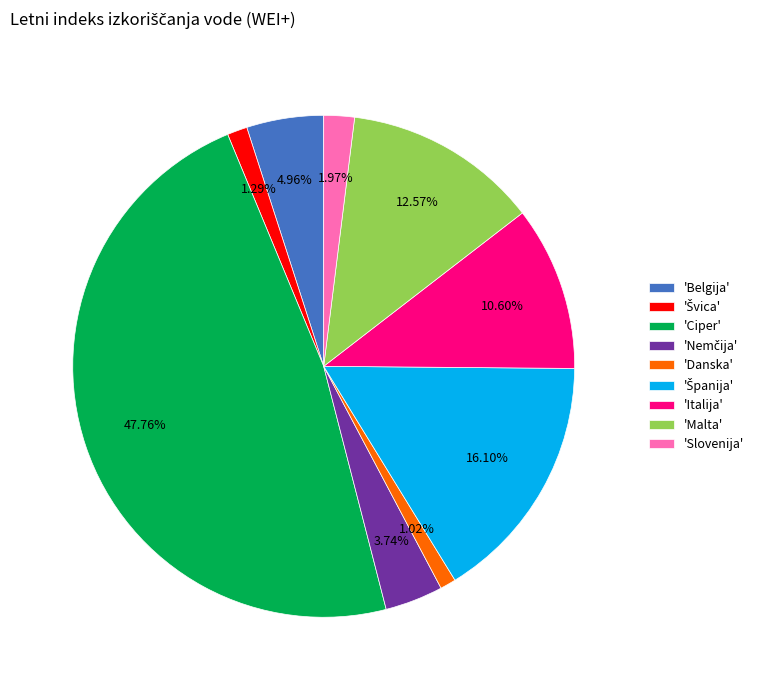

Between 'Ciper' and 'Slovenija', which is larger?

'Ciper'